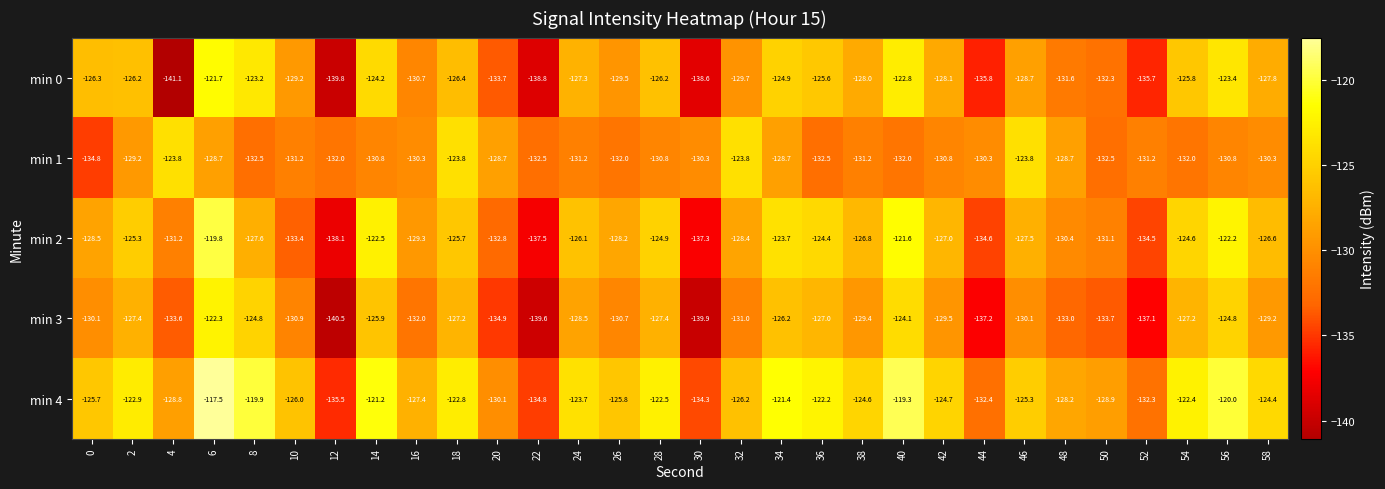

Between 2 and 52, which series saw the biggest shift?

min 3